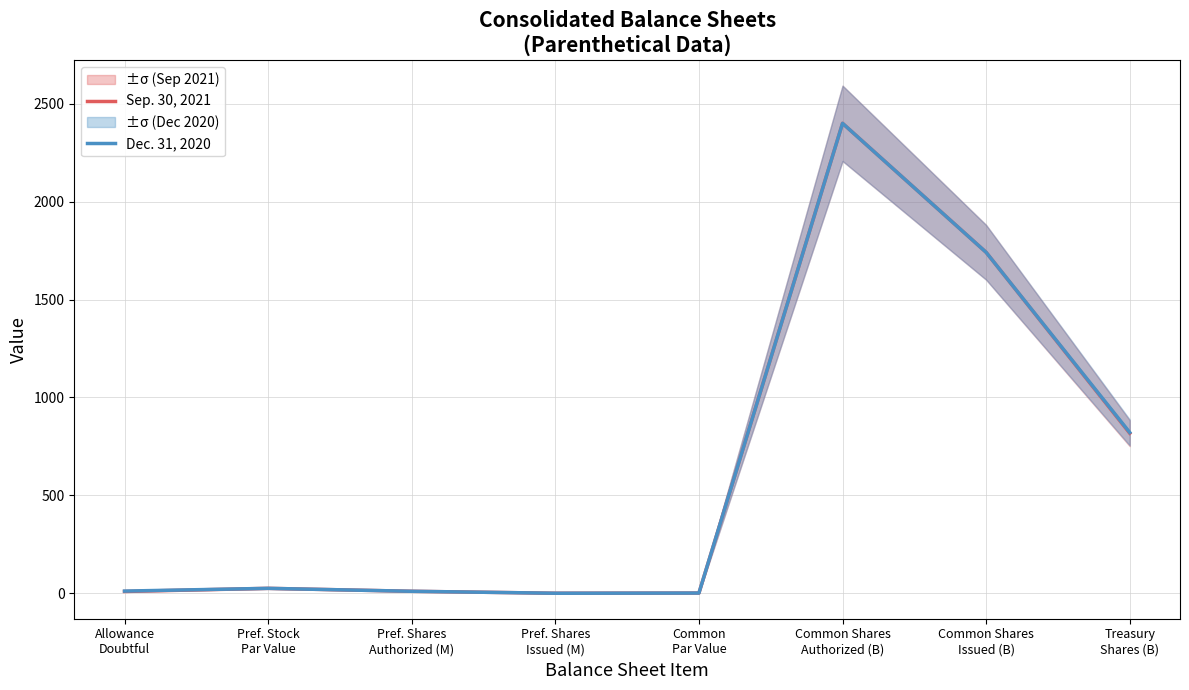

At which category is the sum across all series the highest?

Common Shares
Authorized (B)